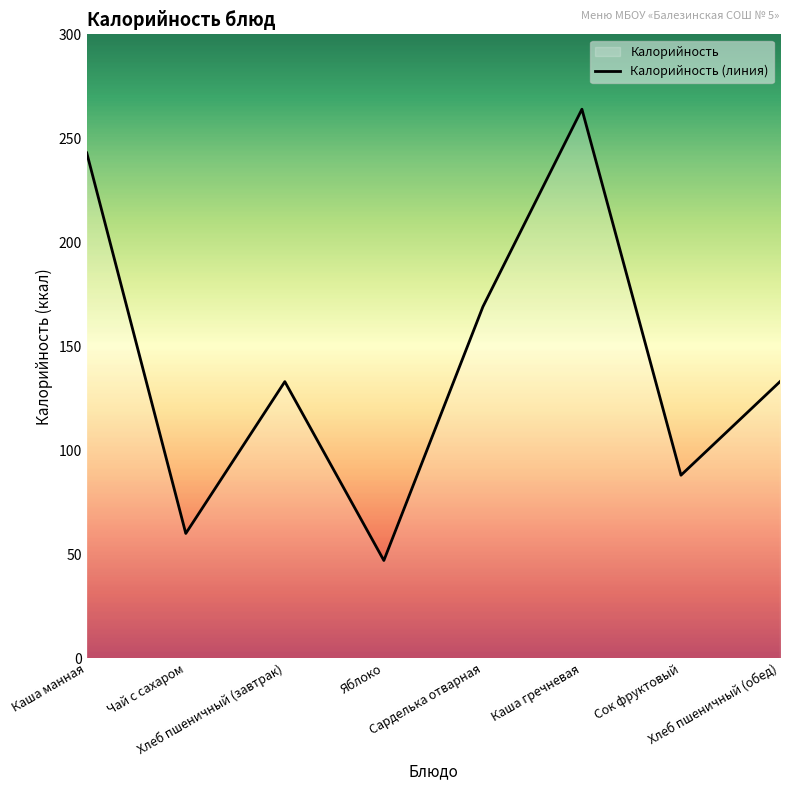

What is the approximate value at Каша манная?

243